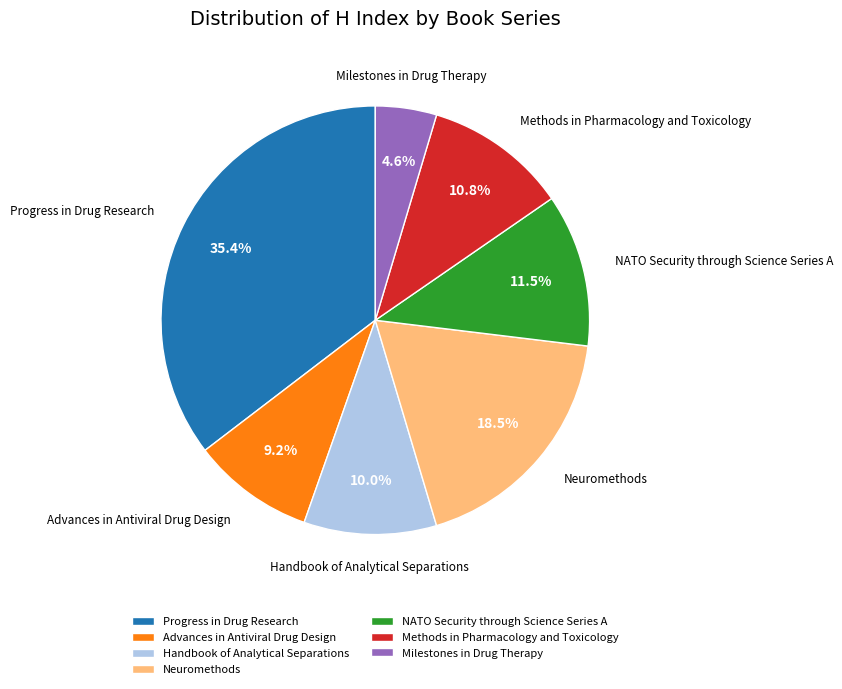

Does any single category account for the majority?

No